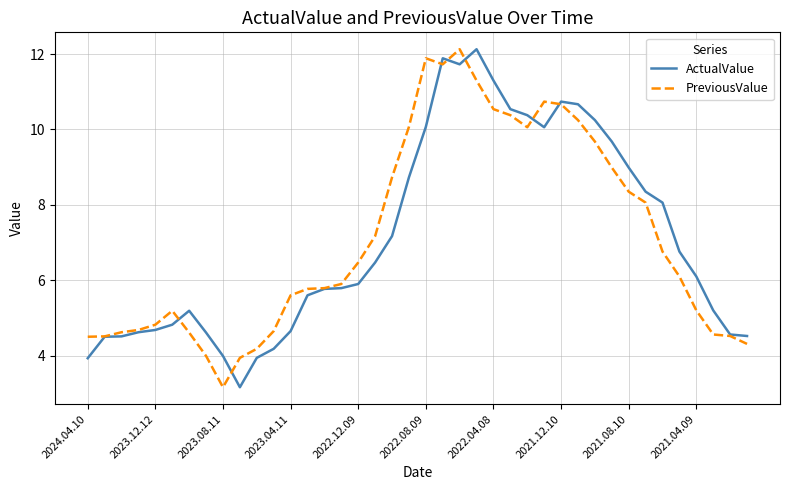

What is the smallest value displayed?

3.2